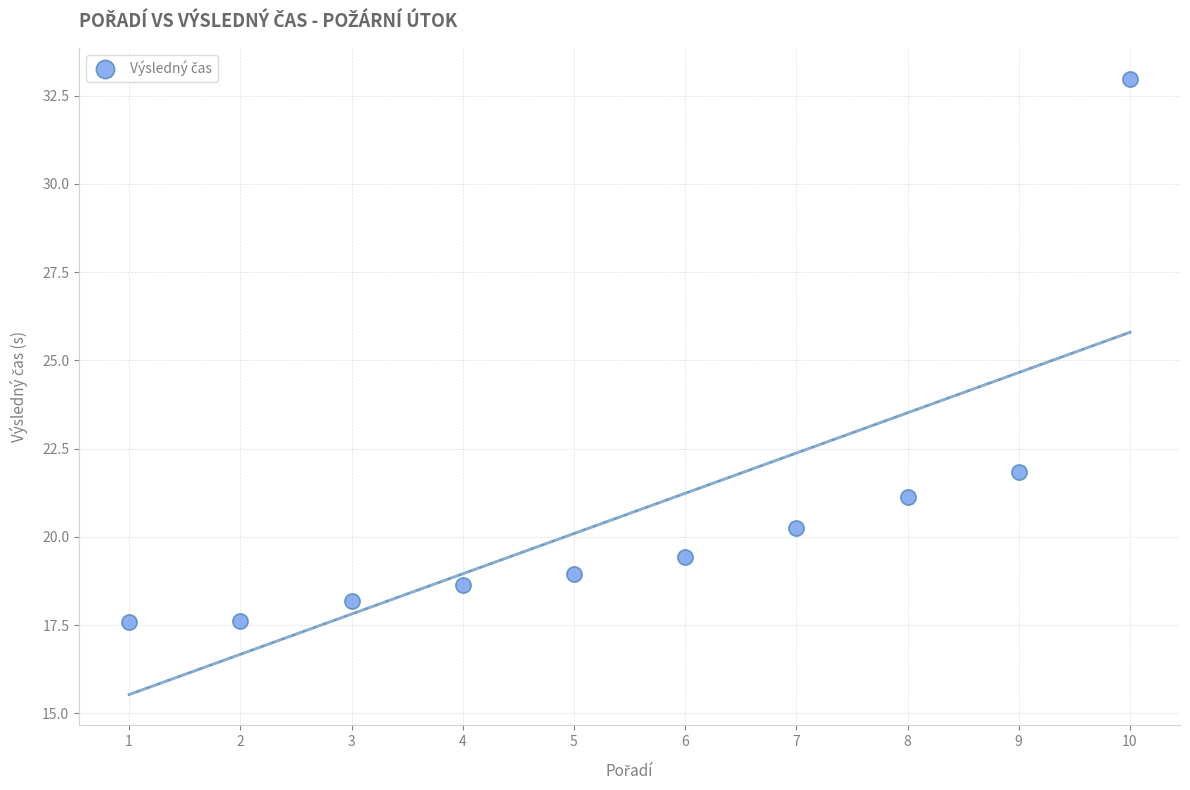

What is the range of Y values (max minus min)?

15.4